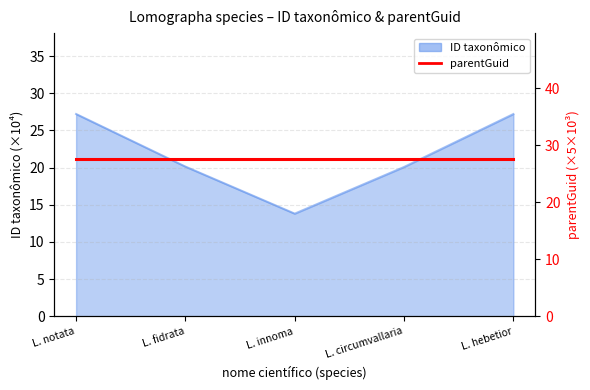

Rank the categories by value from lowest to highest.

L. innoma, L. circumvallaria, L. fidrata, L. hebetior, L. notata